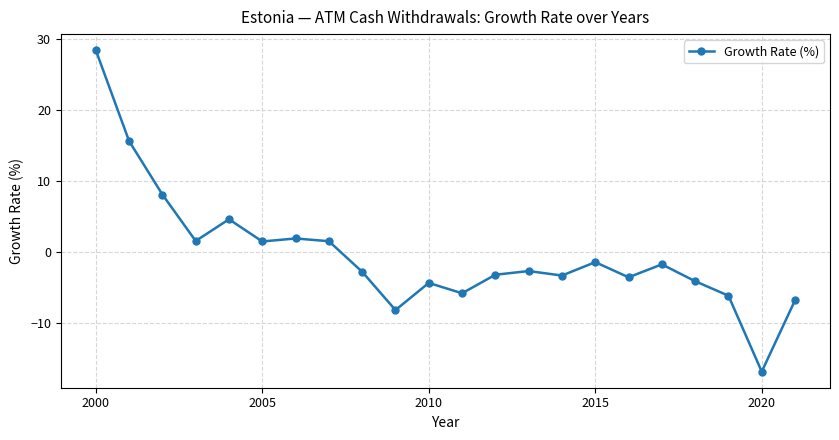

How many data points are less than -2?

12